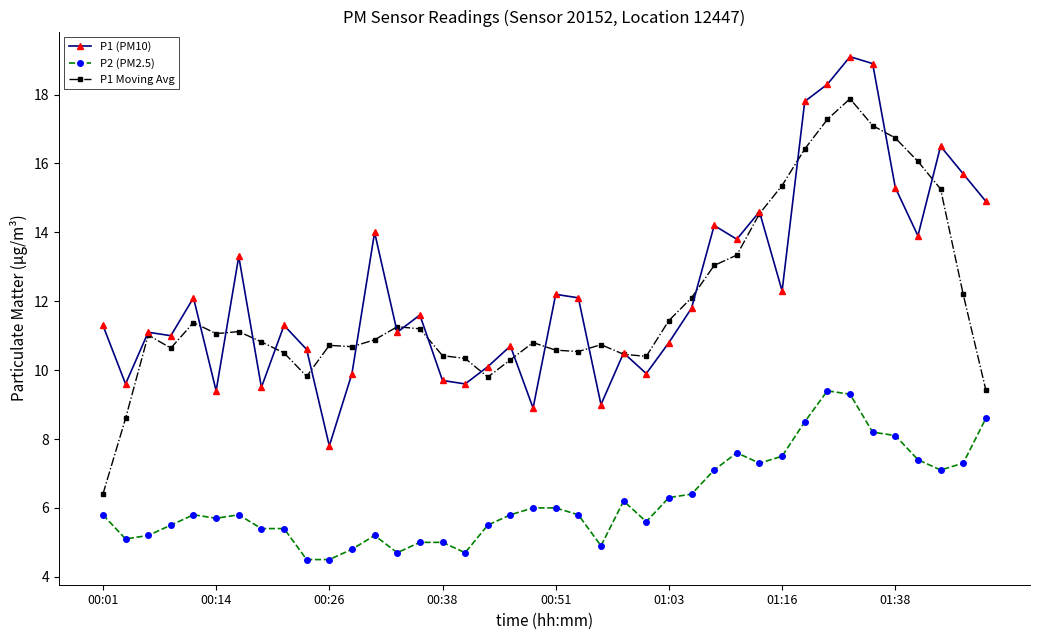

Which series ends up on top after the final intersection of P1 Moving Avg and P1 (PM10)?

P1 (PM10)